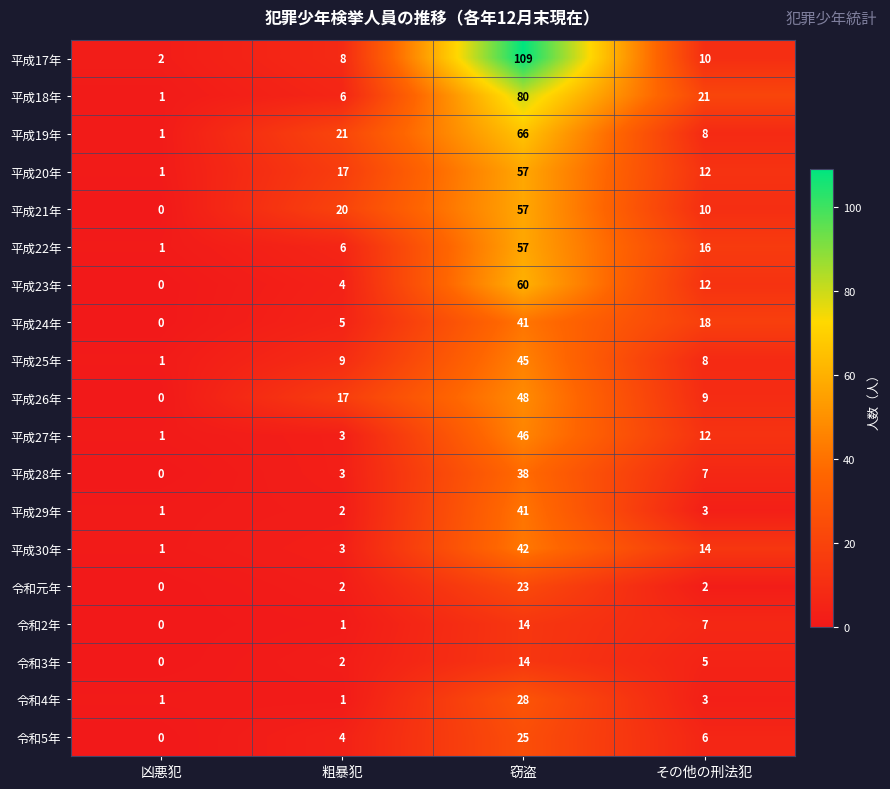

At which category is the sum across all series the highest?

窃盗